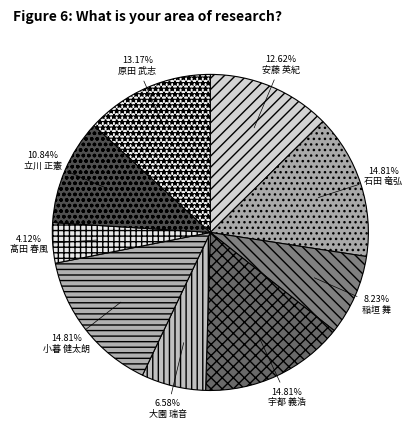

What percentage is the 立川 正憲 slice, to the nearest percent?

11%